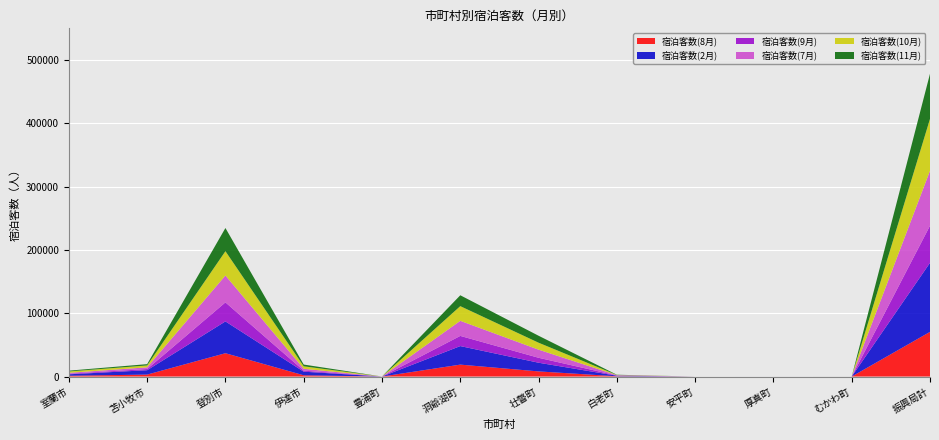

Reading left to right, list all the values displayed in this chart.

宿泊客数(8月): 1241	3085	36822	1997	5	18823	8113	412	0	0	0	70498
宿泊客数(2月): 2296	6912	50226	5692	8	29275	13707	864	0	14	0	109023
宿泊客数(9月): 870	1869	30022	1607	4	16065	7836	334	0	0	2	58609
宿泊客数(7月): 1474	2674	42446	2976	27	23803	12786	516	0	0	6	86719
宿泊客数(10月): 2169	2999	38354	3893	2	23178	10982	379	0	0	4	81960
宿泊客数(11月): 1245	2041	36604	2767	4	17173	10992	348	0	0	9	71183